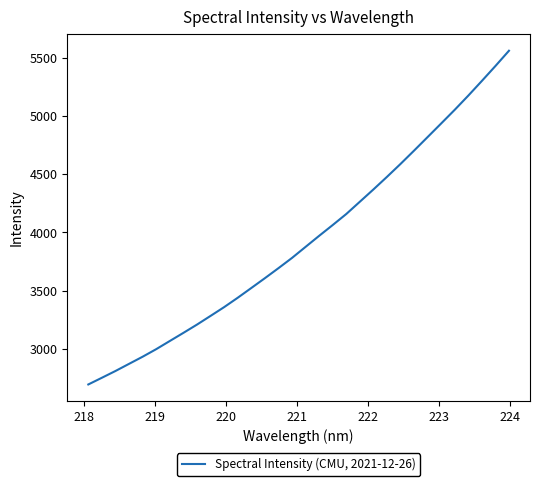

What is the greatest value displayed?

5558.2